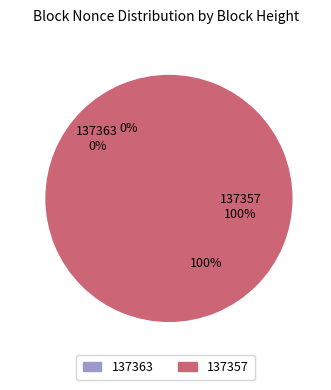

Which slice is the largest?

137357